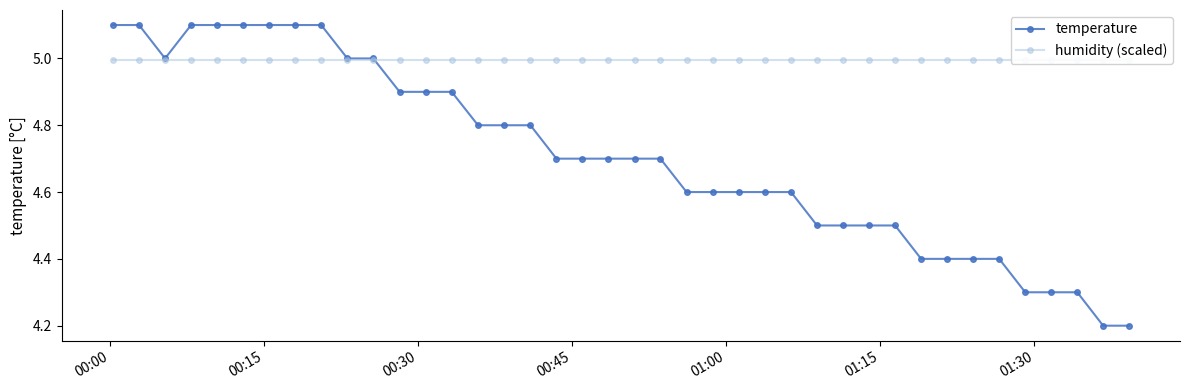

What is the highest value of the temperature series?

5.1